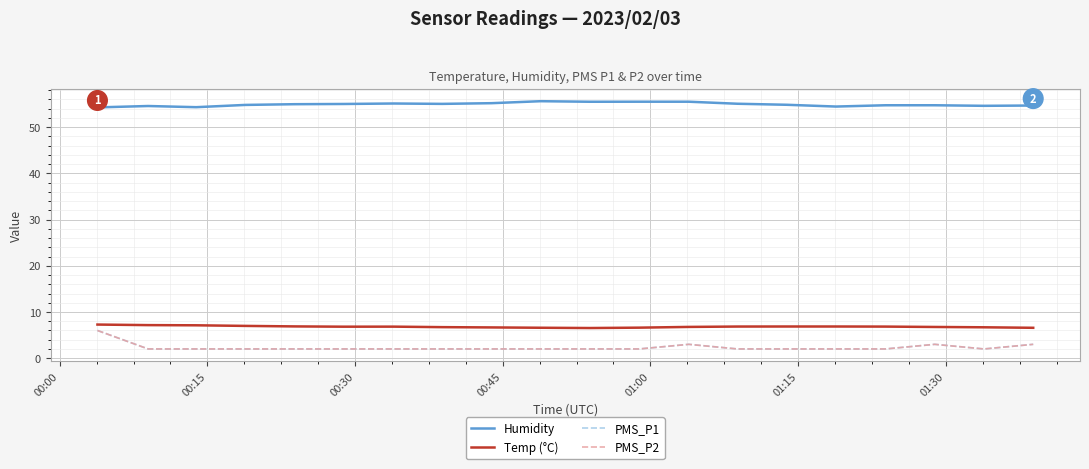

Does the chart have visible grid lines?

Yes